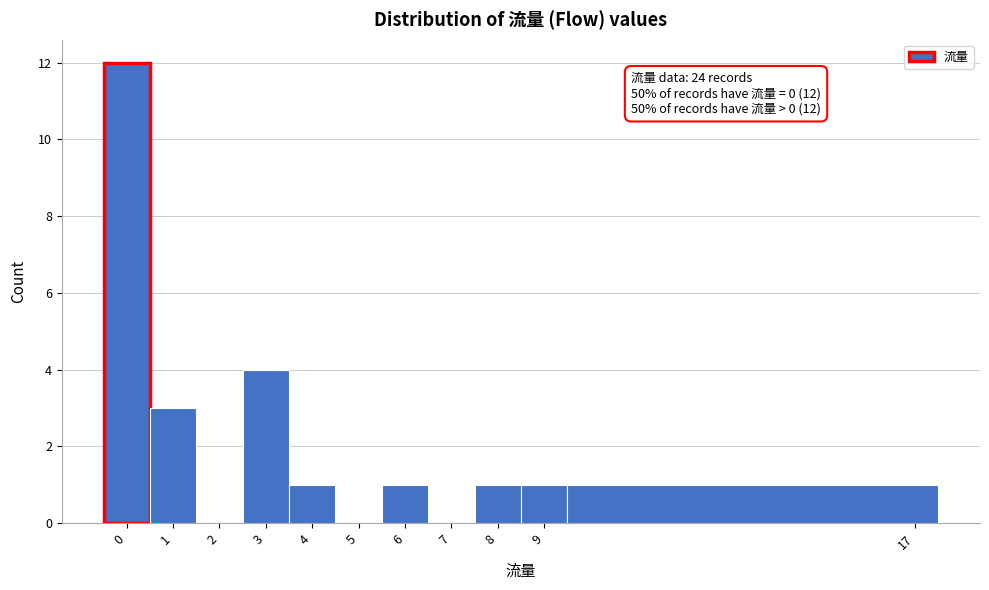

Which range on the x-axis has the tallest bar?

-0.5 to 0.5